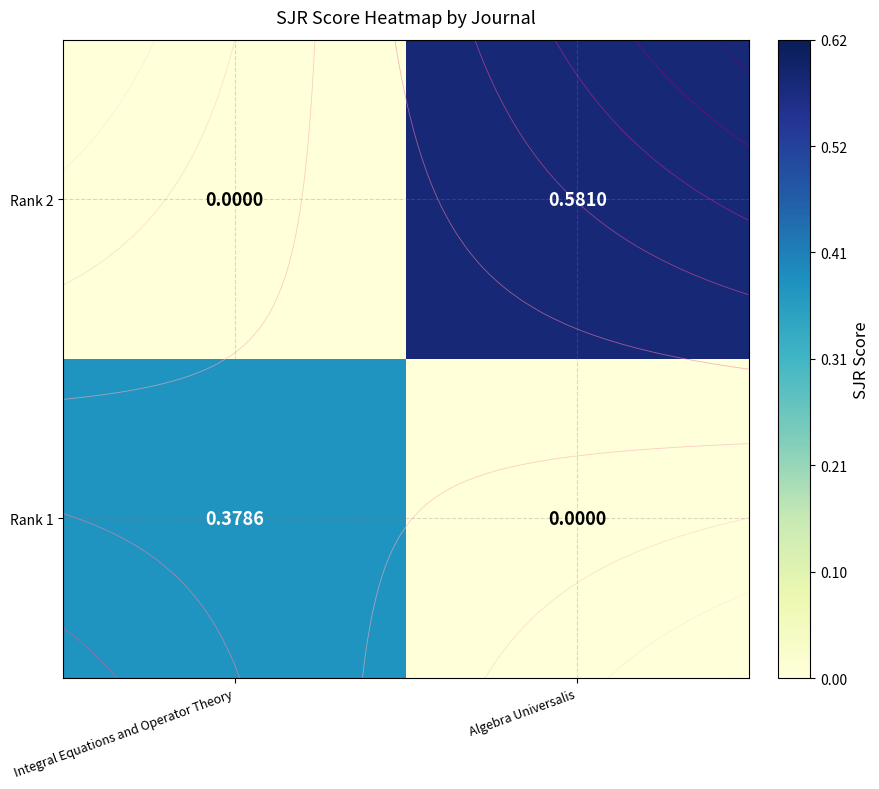

What is the total value across all series at Algebra Universalis?

0.6